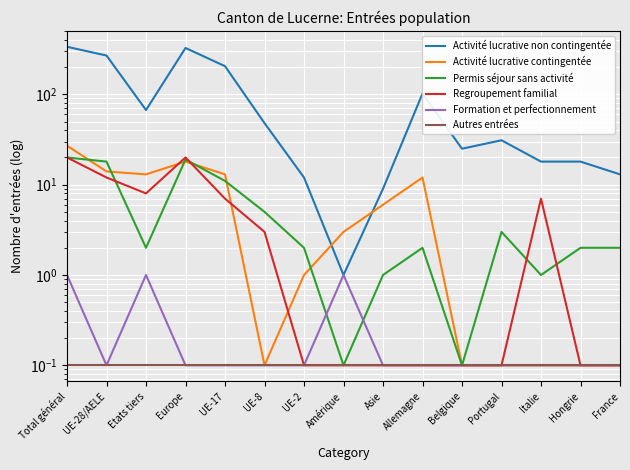

What position from the right is Hongrie?

2